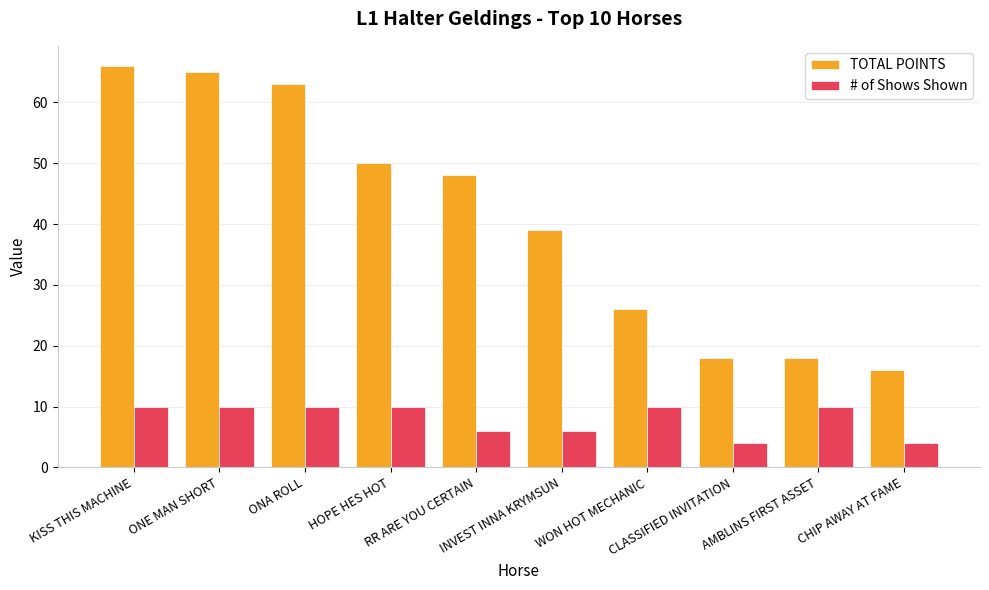

What is the label of the 6th bar from the left?

INVEST INNA KRYMSUN